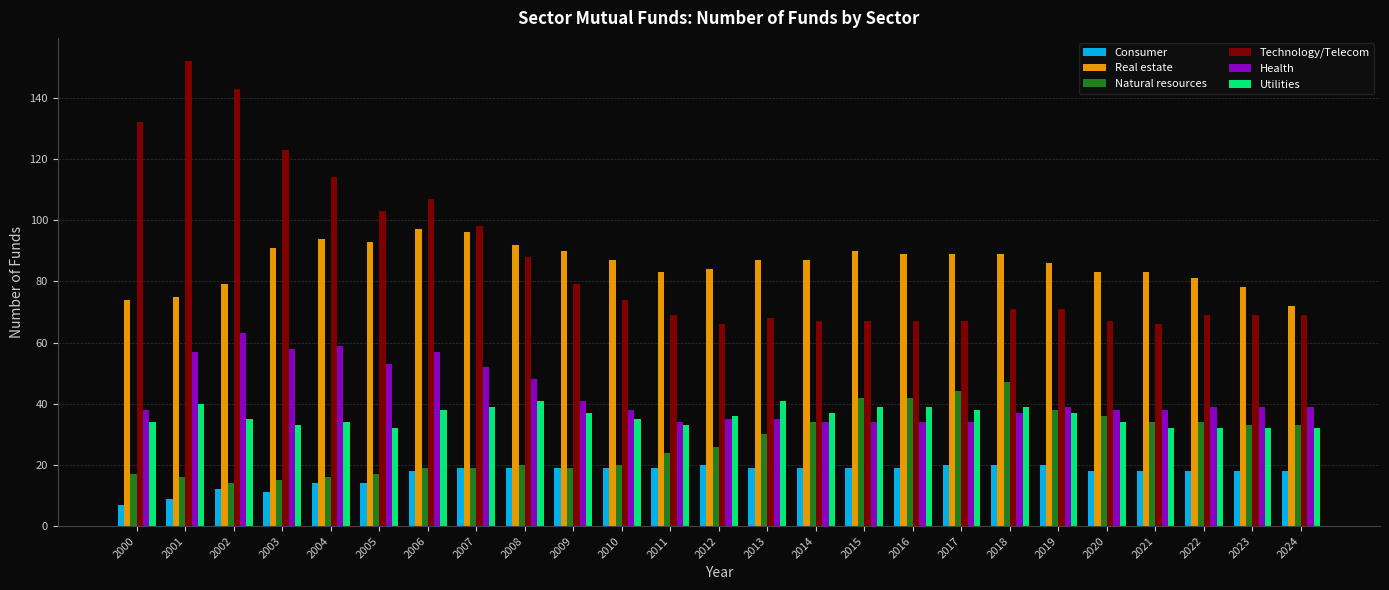

At which category does the chart reach its peak across all series?

2001